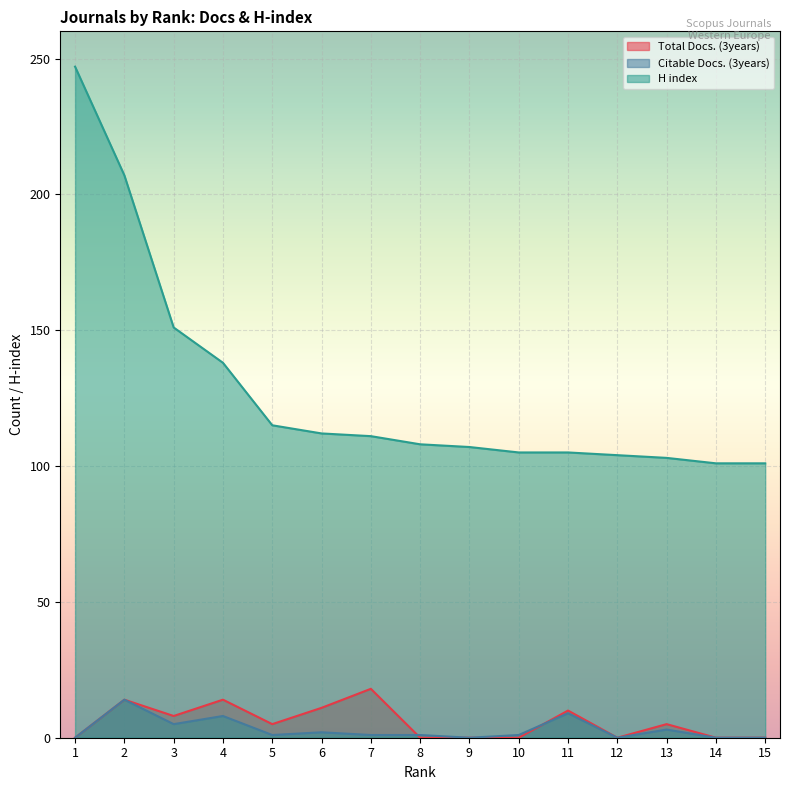

Is the value of H index at 6 greater than the value of Citable Docs. (3years) at 10?

Yes